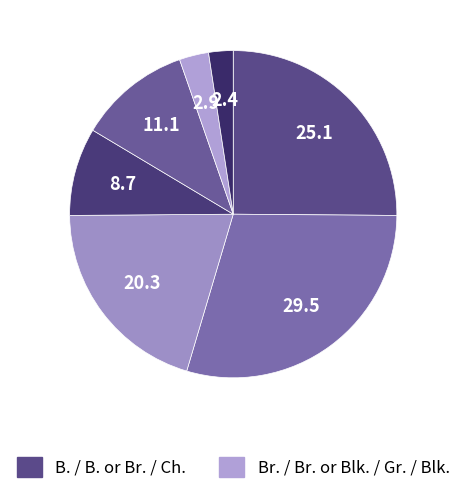

Count the number of slices in the pie.

7